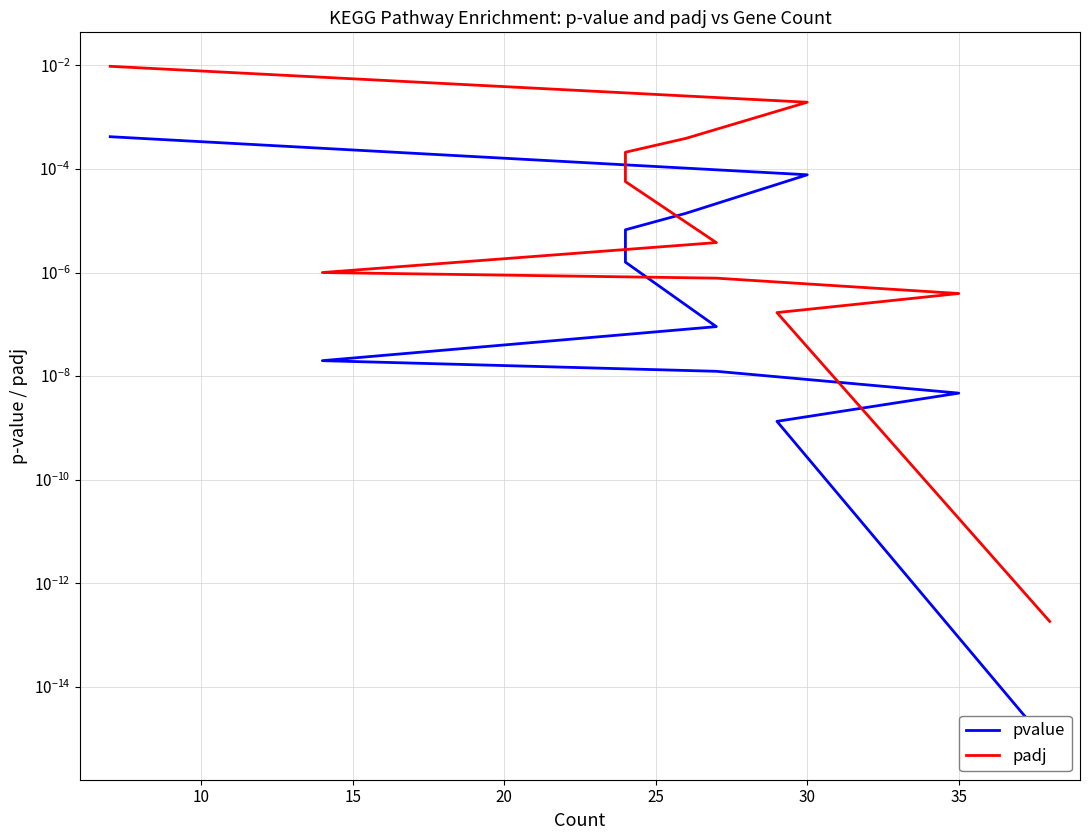

True or false: padj has a value of 0.0 at 10.

False